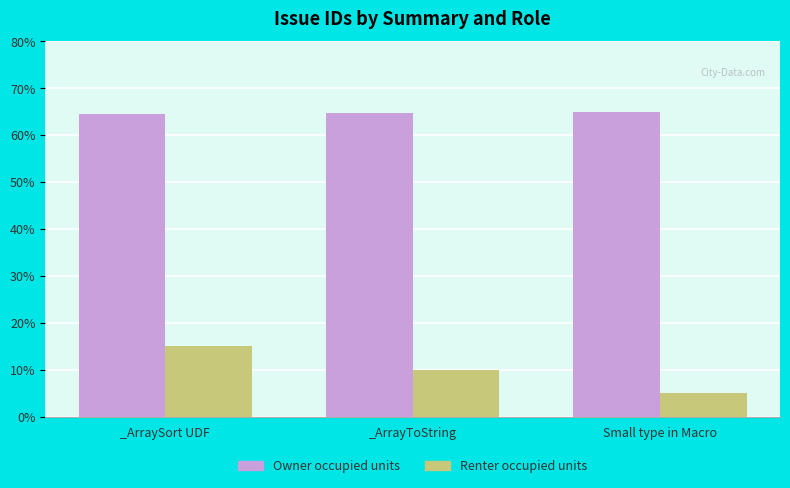

What is the average value of the Owner occupied units series?

64.8